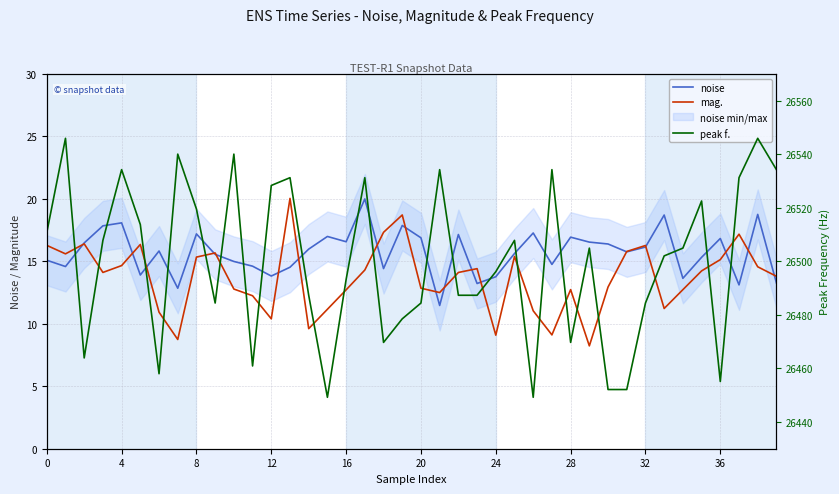

What is the sum of all noise values?

628.4